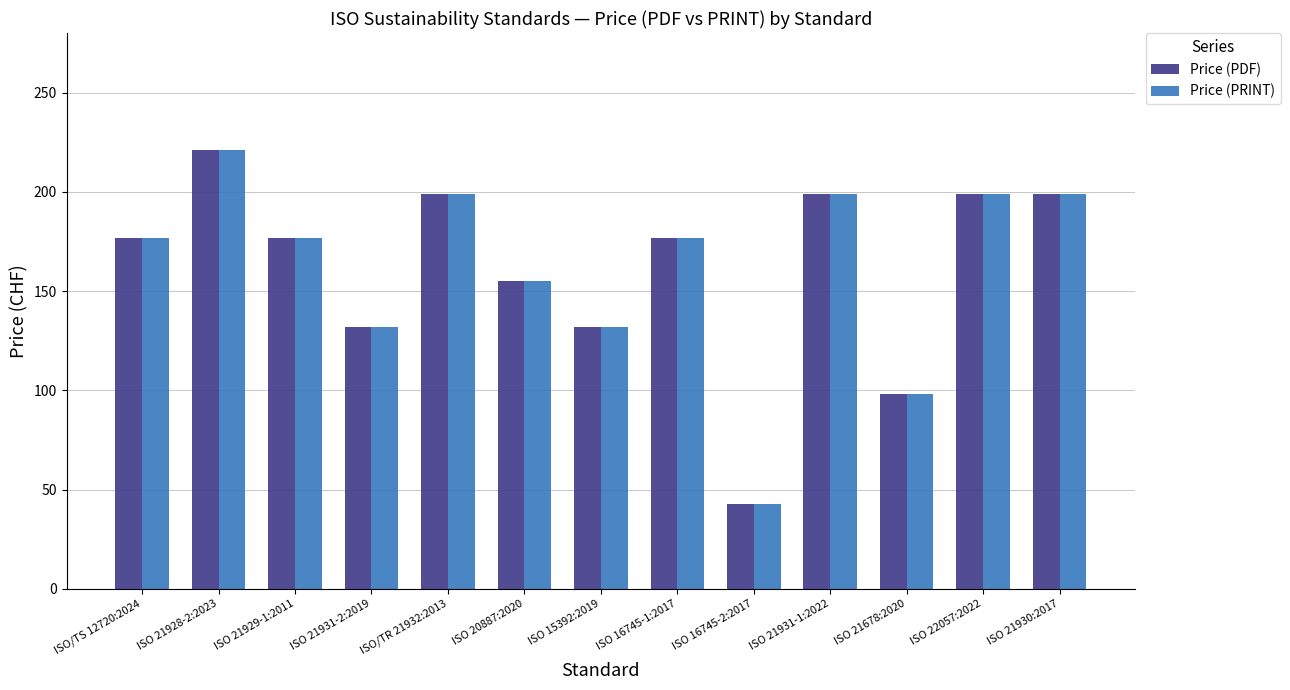

Does the chart contain any negative values?

No